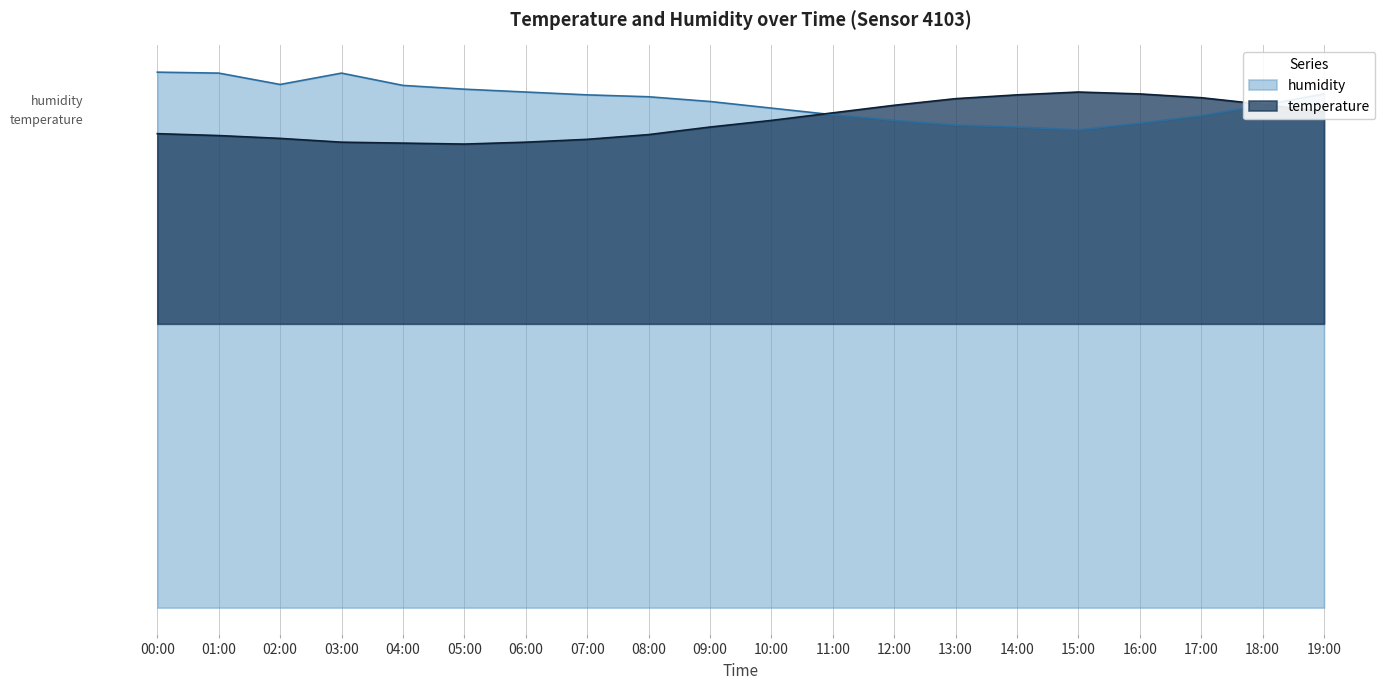

Which series has the widest spread of values?

humidity